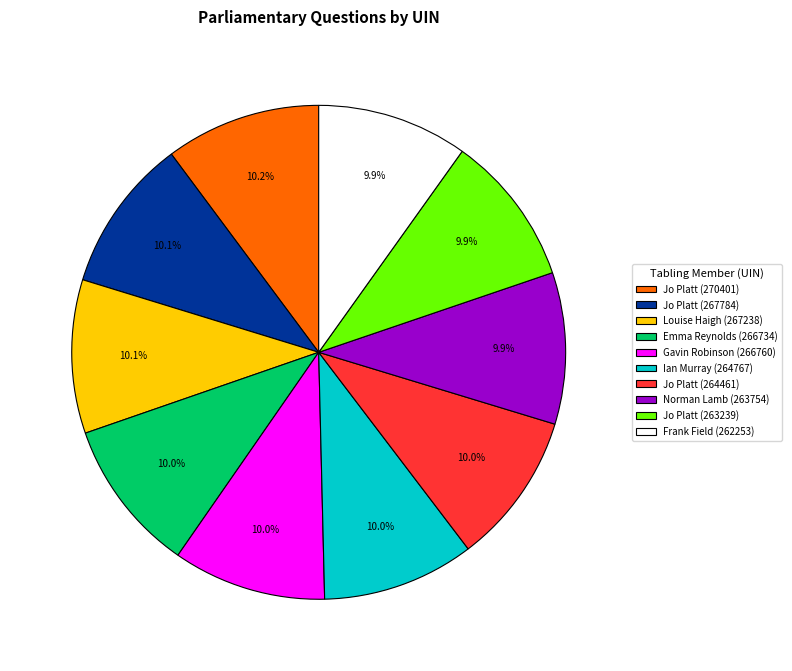

What is the ratio of the value at Gavin Robinson (266760) to the value at Jo Platt (270401)?

1.0